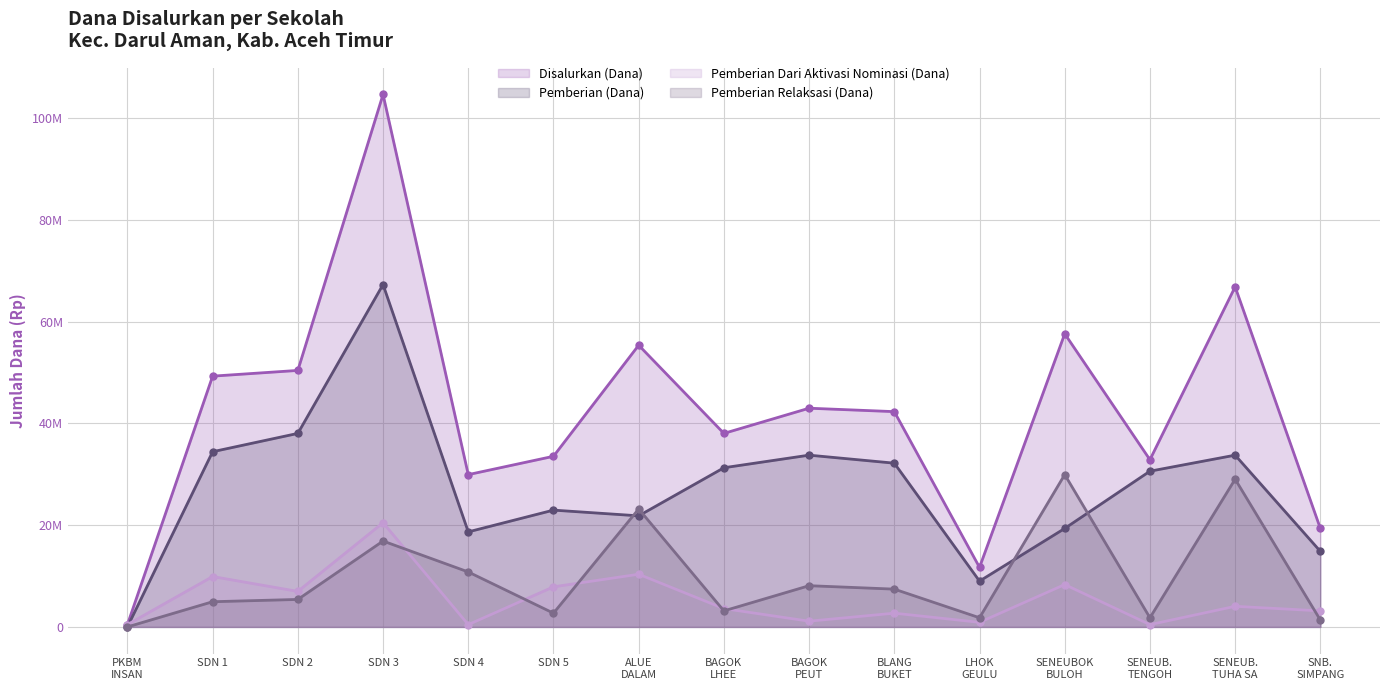

At which category does Disalurkan (Dana) reach its first local valley?

SDN 4